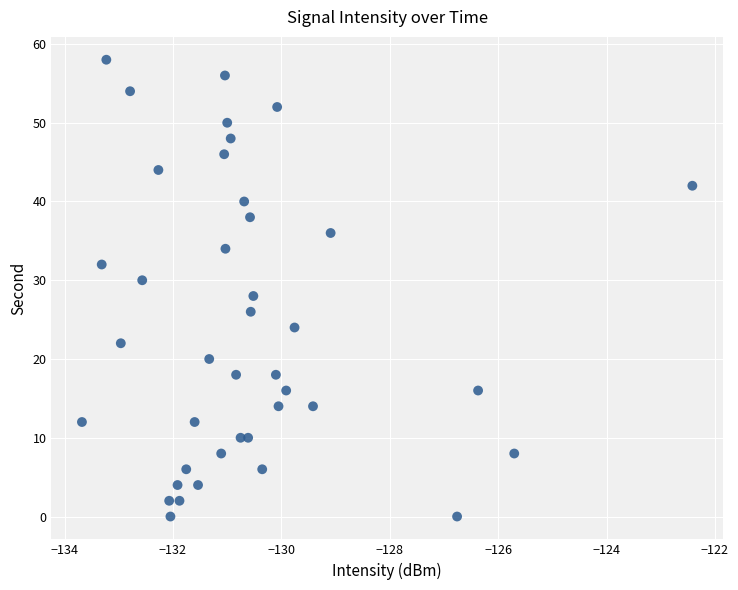

What is the range of Y values (max minus min)?

58